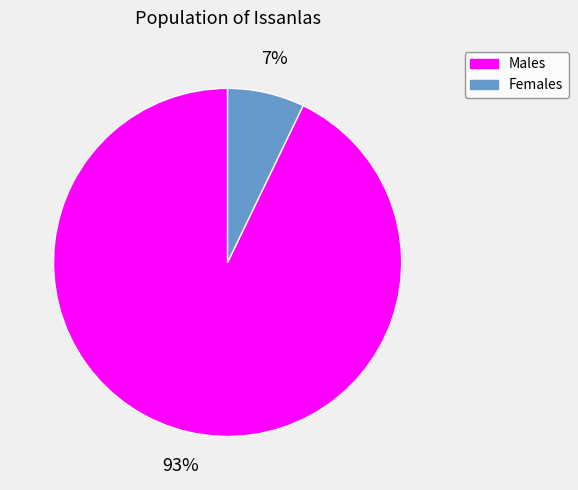

Rank the categories by value from highest to lowest.

Males, Females